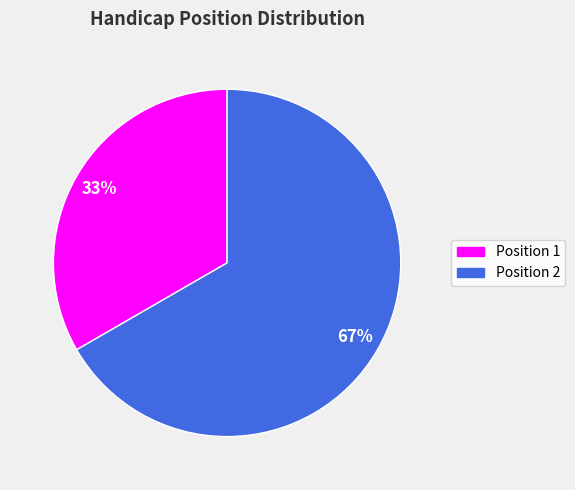

To the nearest percent, what is the average slice percentage?

50%